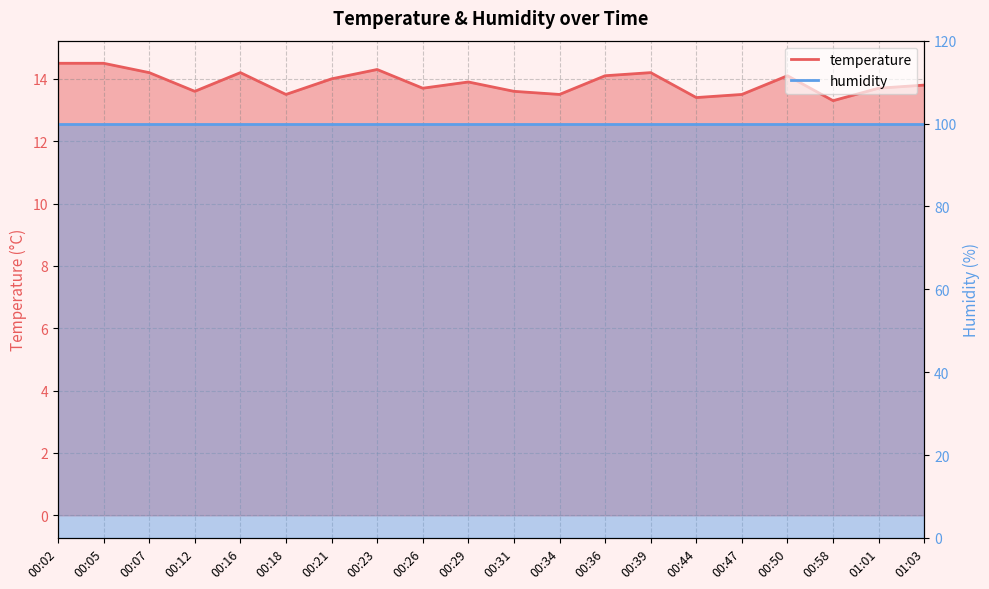

Reading left to right, extract all data points from this chart.

14.5	14.5	14.2	13.6	14.2	13.5	14.0	14.3	13.7	13.9	13.6	13.5	14.1	14.2	13.4	13.5	14.1	13.3	13.7	13.8